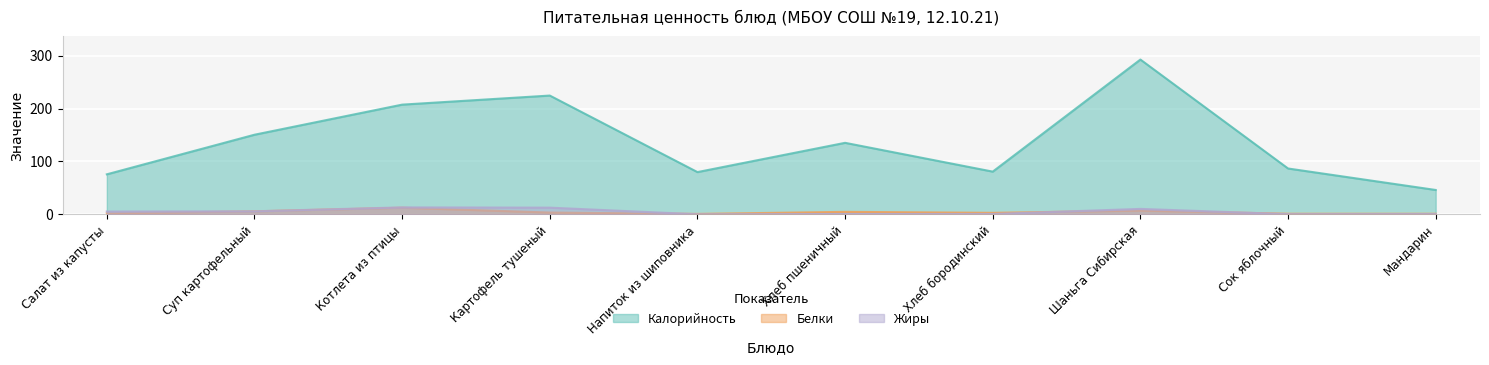

Reading right to left, list all the values displayed in this chart.

Калорийность: 46.0	86.6	292.7	80.7	135.2	79.8	224.6	207.4	150.5	75.6
Белки: 1.0	1.0	7.0	2.7	4.6	0.7	3.3	12.4	5.5	1.7
Жиры: 0.4	0.2	10.2	0.5	0.5	0.0	12.5	13.0	5.6	5.2